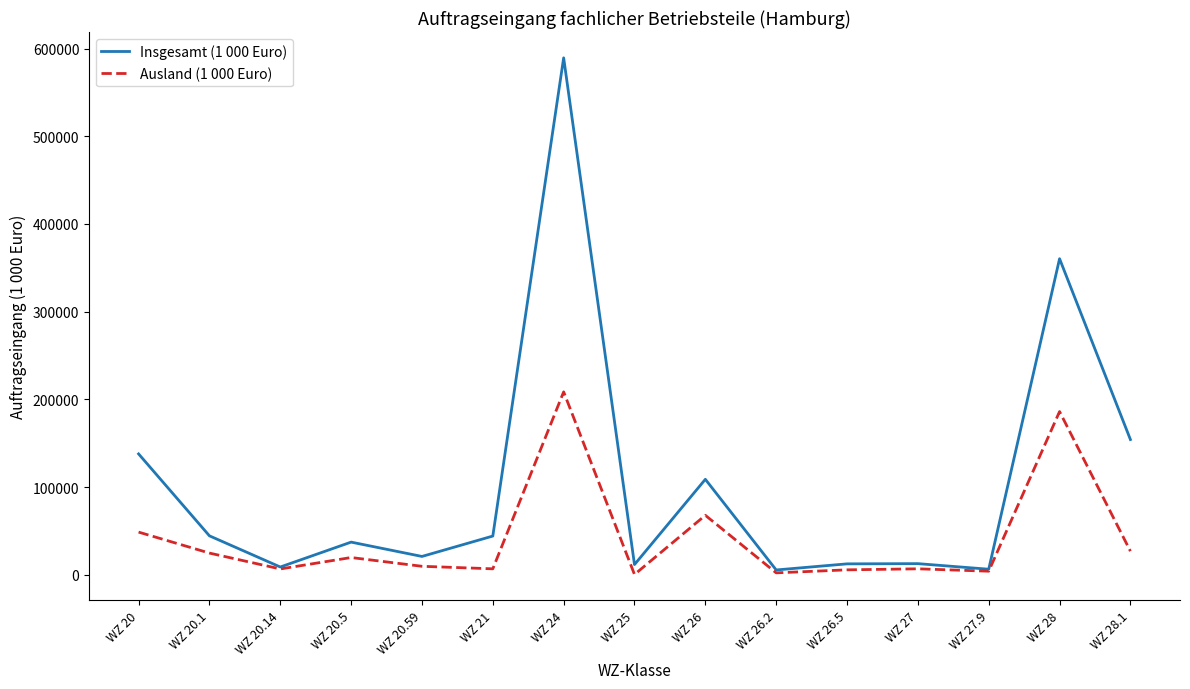

Where is the first local minimum for Ausland (1 000 Euro)?

WZ 20.14